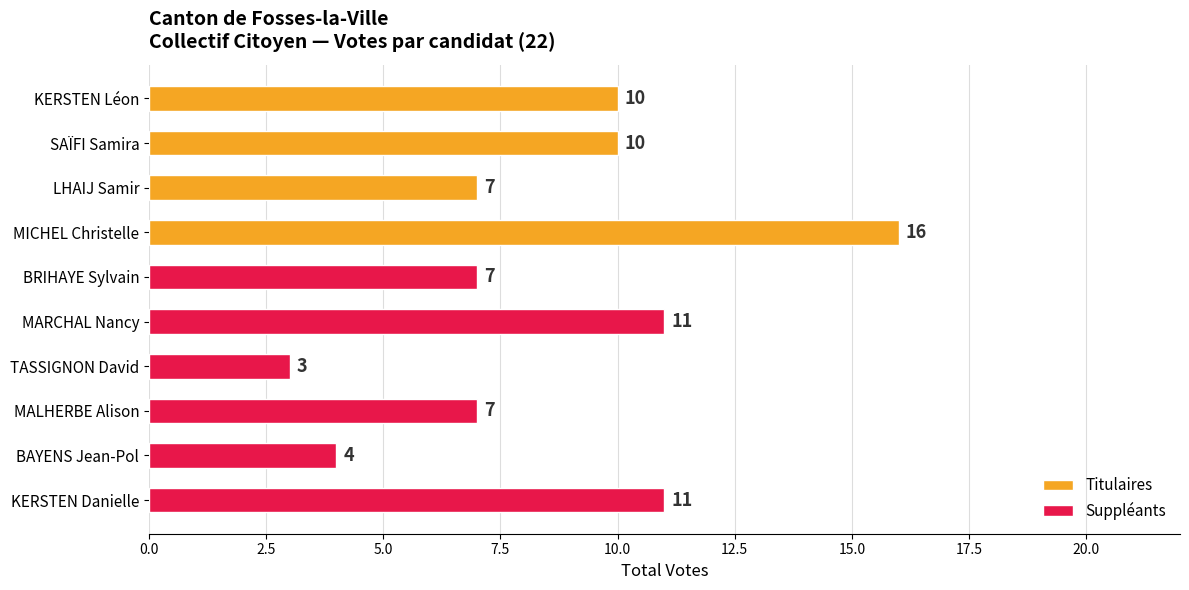

At which label does Titulaires reach its minimum?

LHAIJ Samir